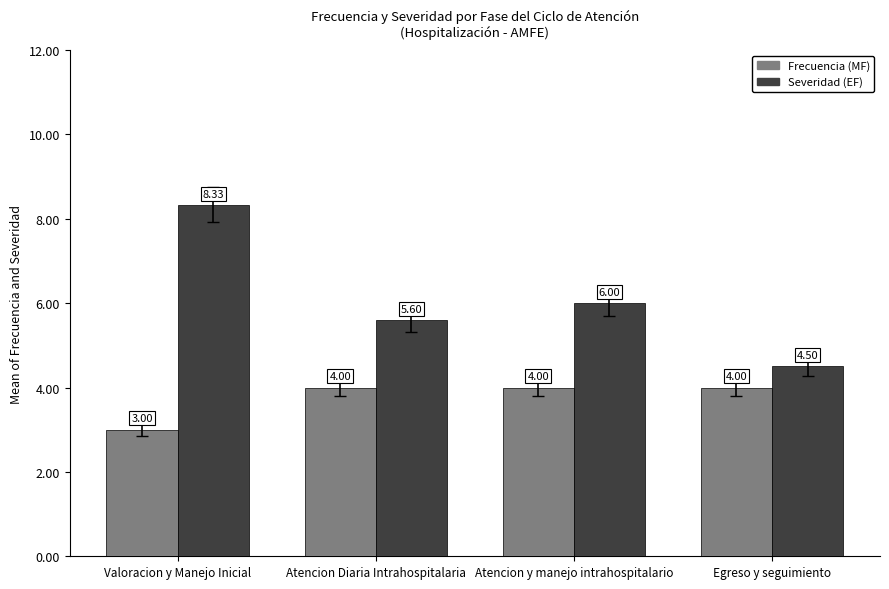

What is the maximum value shown in the chart?

8.3